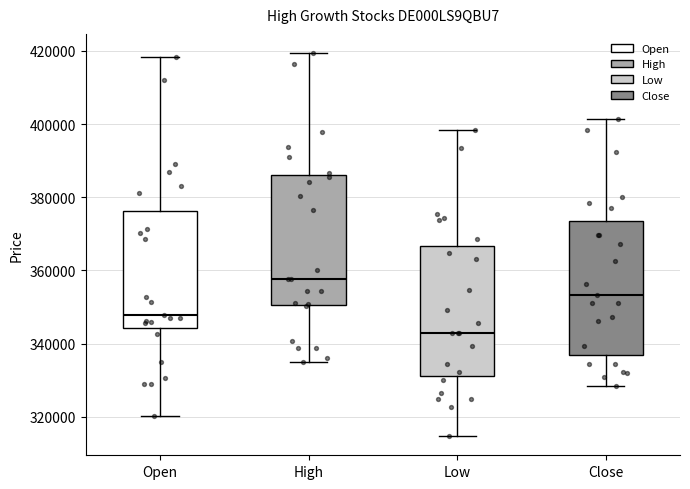

Reading left to right, read every box against the y-axis: the position of its median line, the range the box covers, and the ends of its whiskers. The values are not printed on the chart, so give them approximately, as read against the axis.

Open: median 348000, box 344000 to 376000, whiskers 320000 to 418000
High: median 358000, box 350000 to 386000, whiskers 336000 to 420000
Low: median 342000, box 332000 to 366000, whiskers 314000 to 398000
Close: median 354000, box 336000 to 374000, whiskers 328000 to 402000